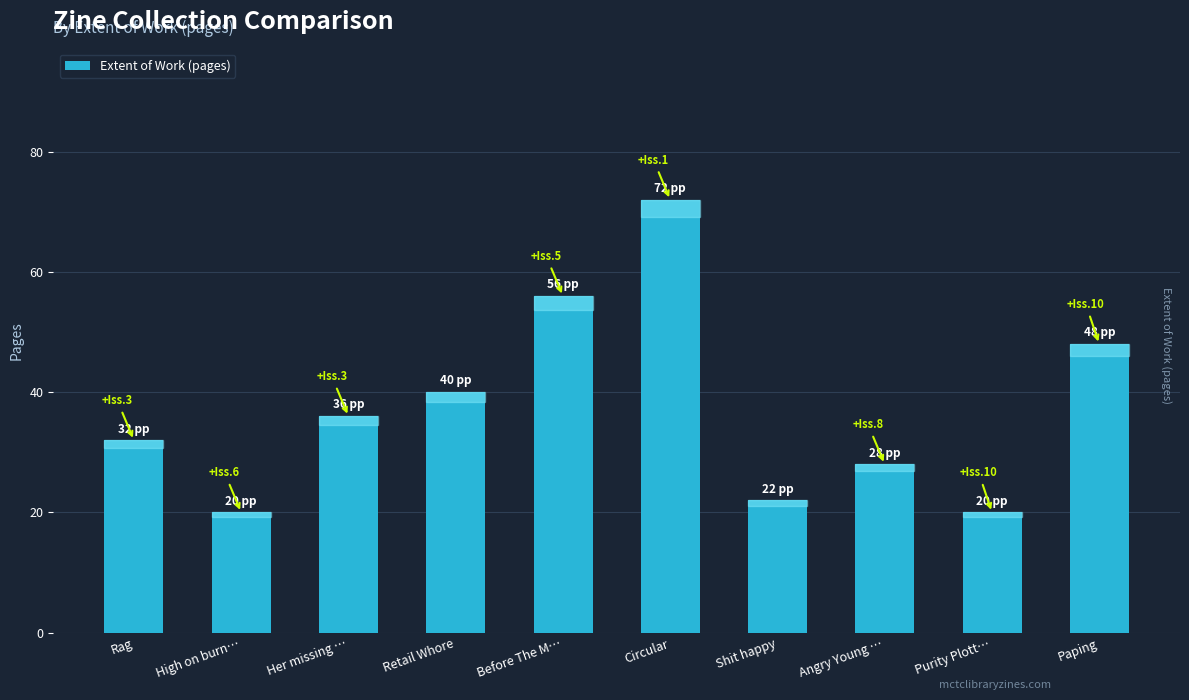

What is the label of the 2nd bar from the right?

Purity Plott…